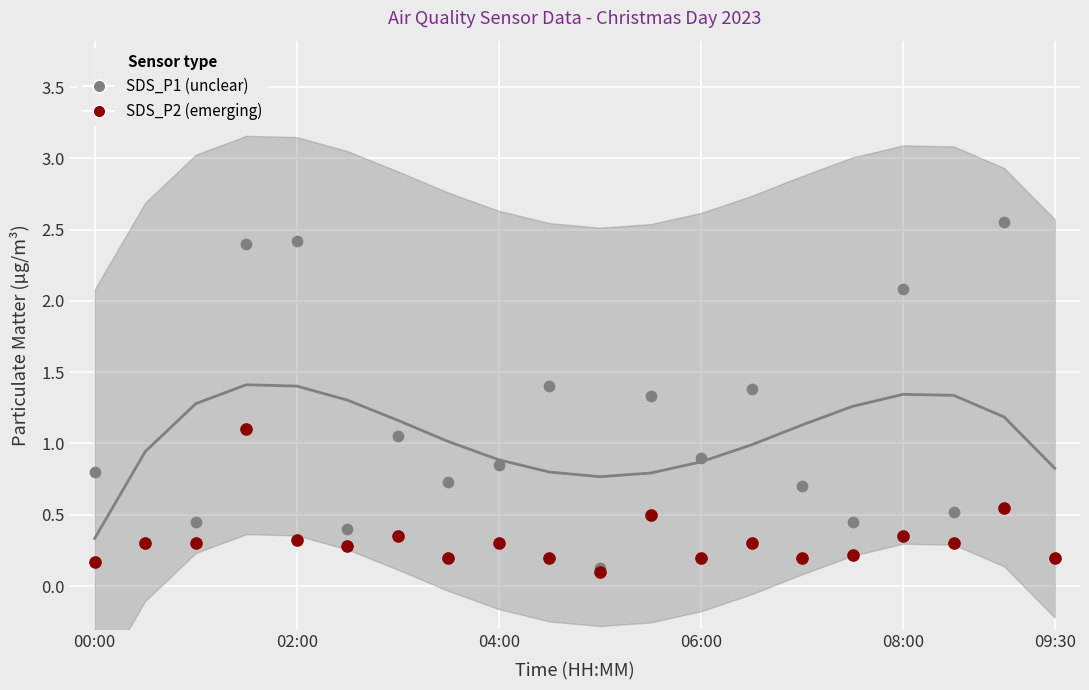

Which series has the widest spread of Y values?

SDS_P1 (unclear)